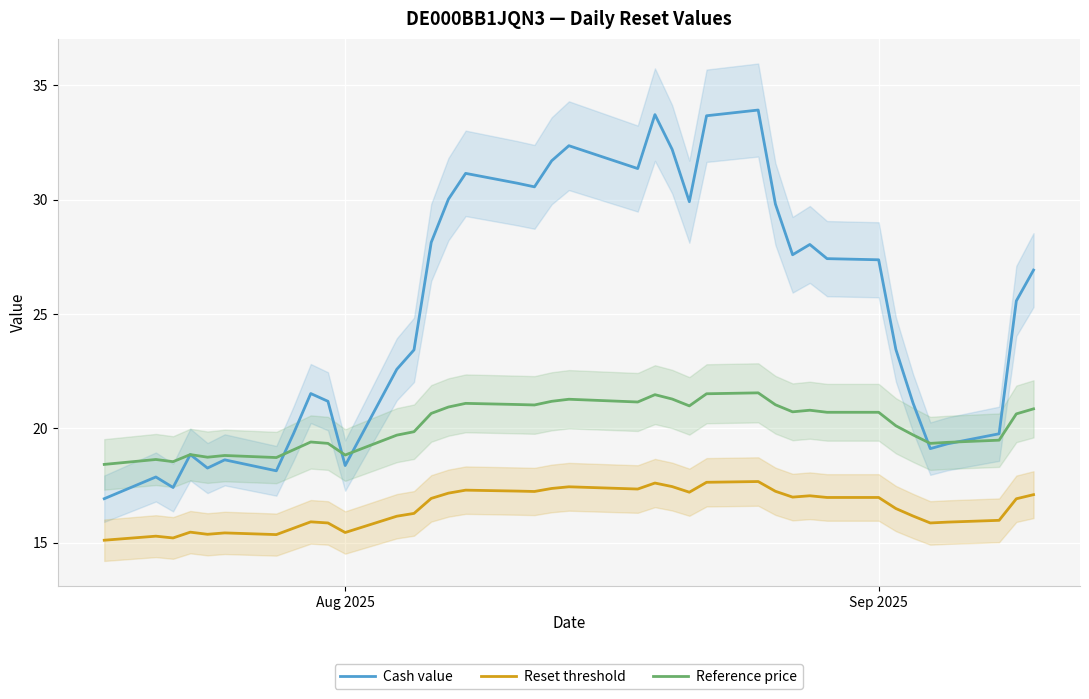

True or false: Reference price and Reset threshold cross at least once.

False